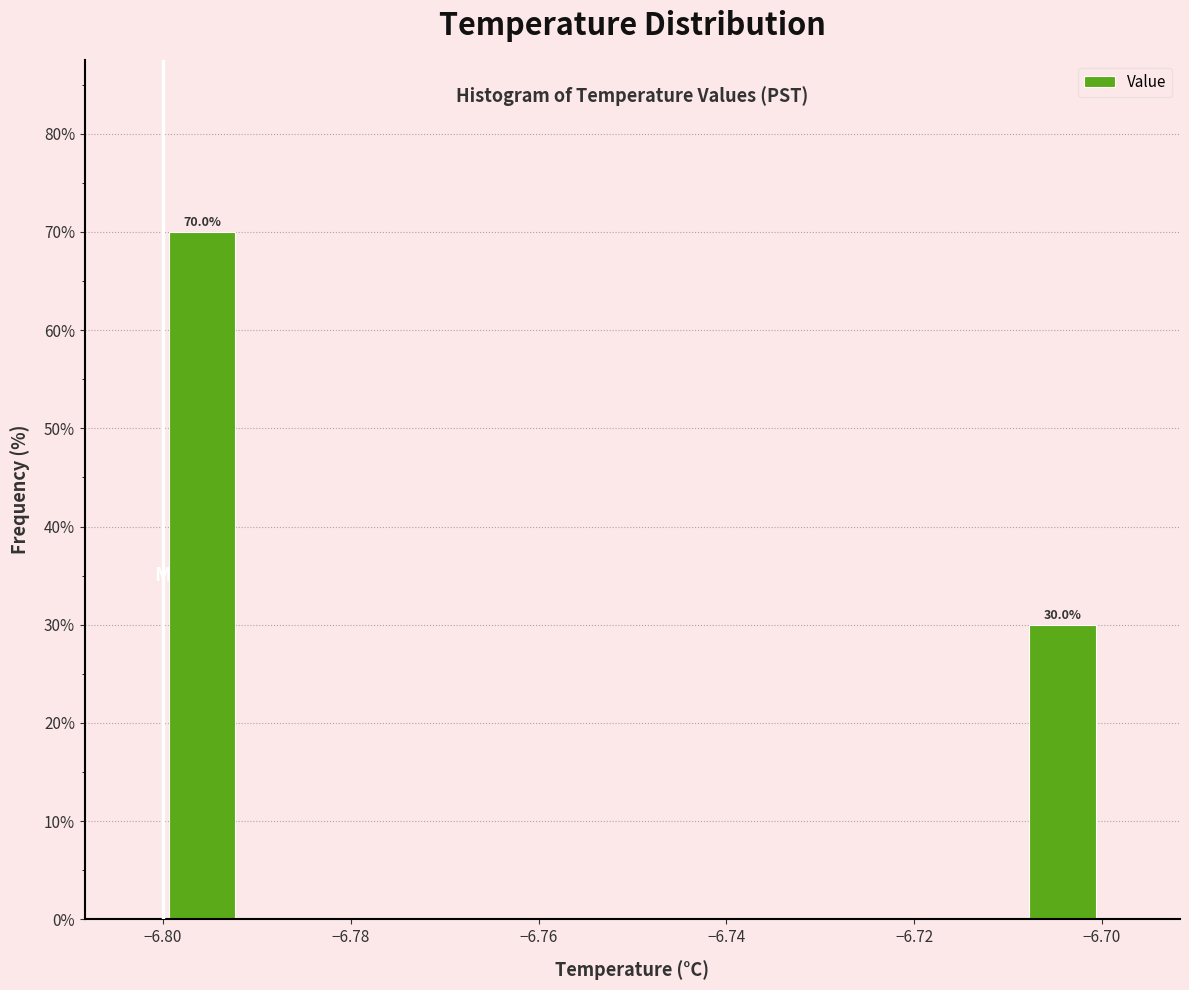

Which range on the x-axis has the tallest bar?

-6.800 to -6.792